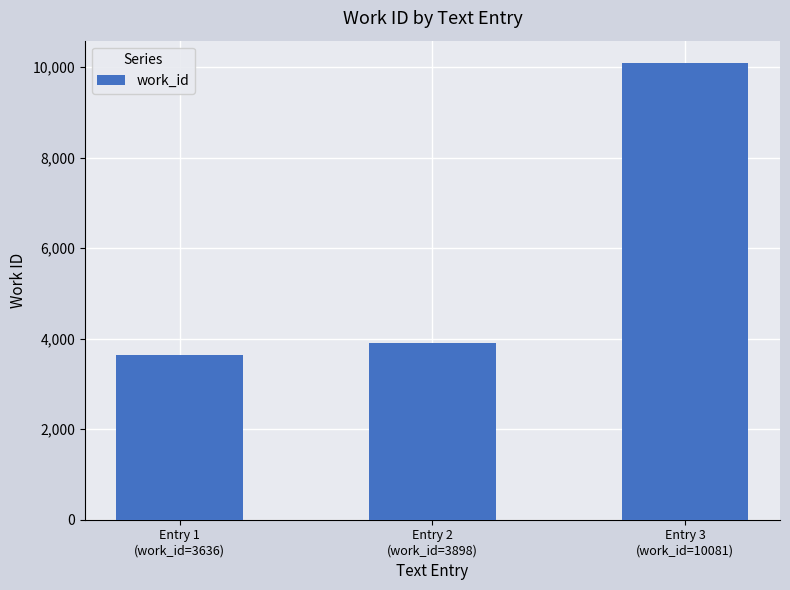

Reading right to left, transcribe all the data shown in this chart.

10081	3898	3636